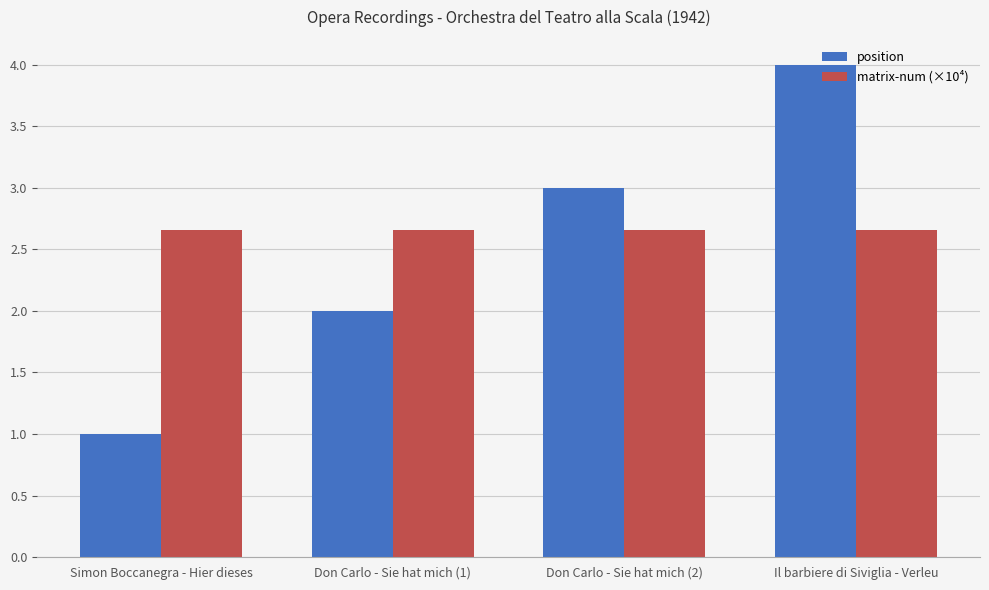

Which category has the lowest value across all series?

Simon Boccanegra - Hier dieses